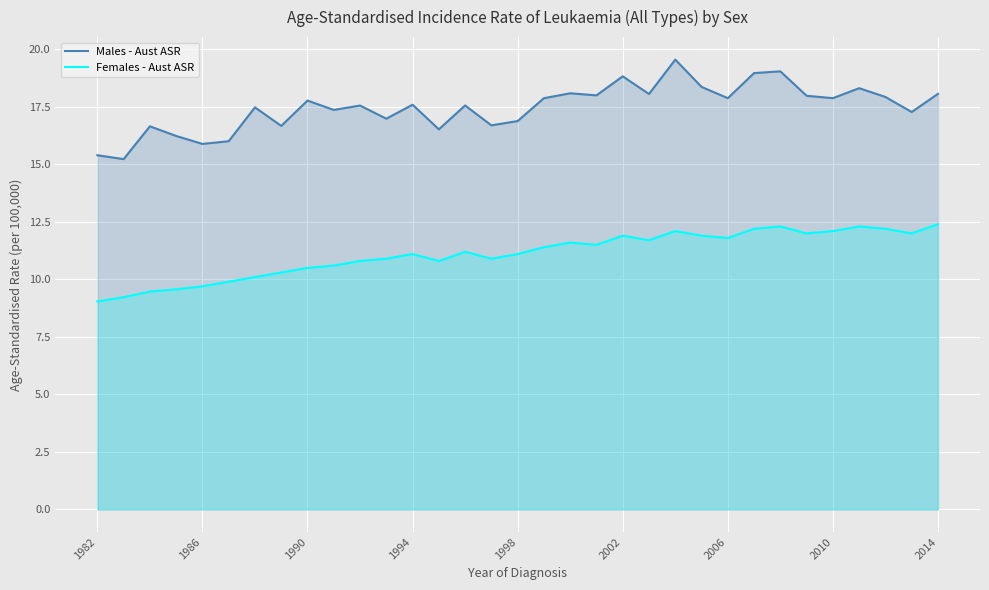

What is the sum of all Males - Aust ASR values?

576.6